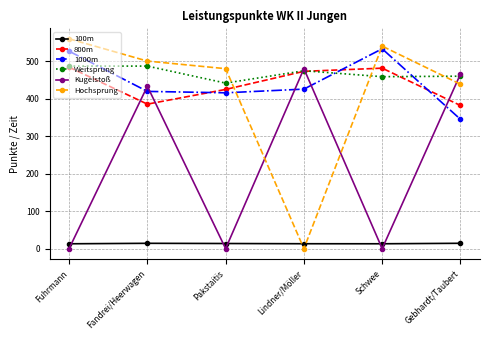

What is the difference between the maximum and minimum values in the 800m series?

102.1